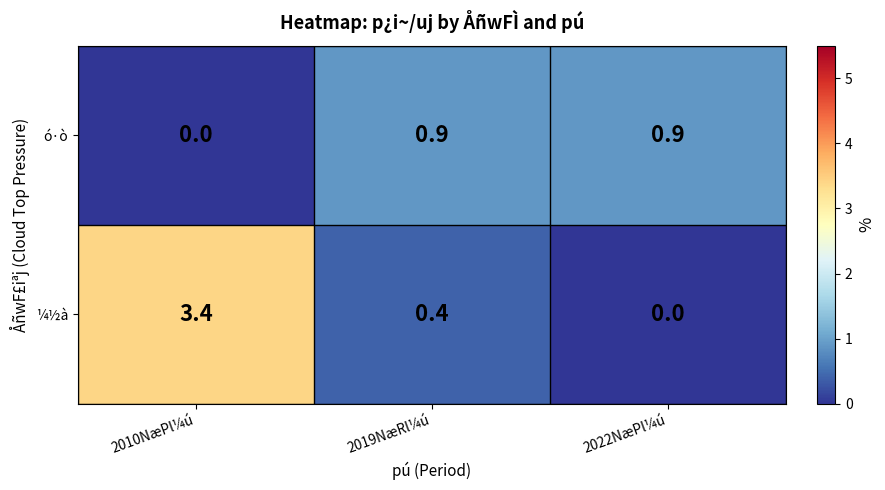

How many categories are shown in the chart?

3